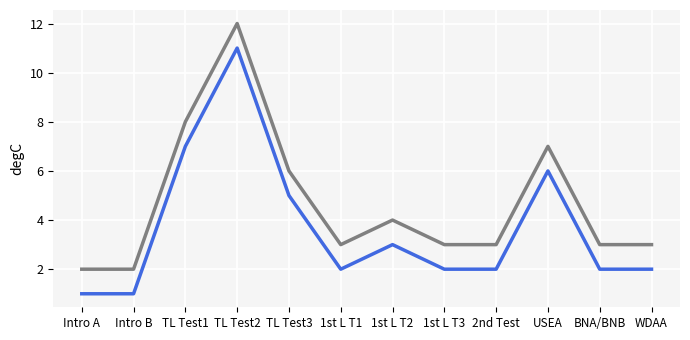

What is the greatest value displayed?

12